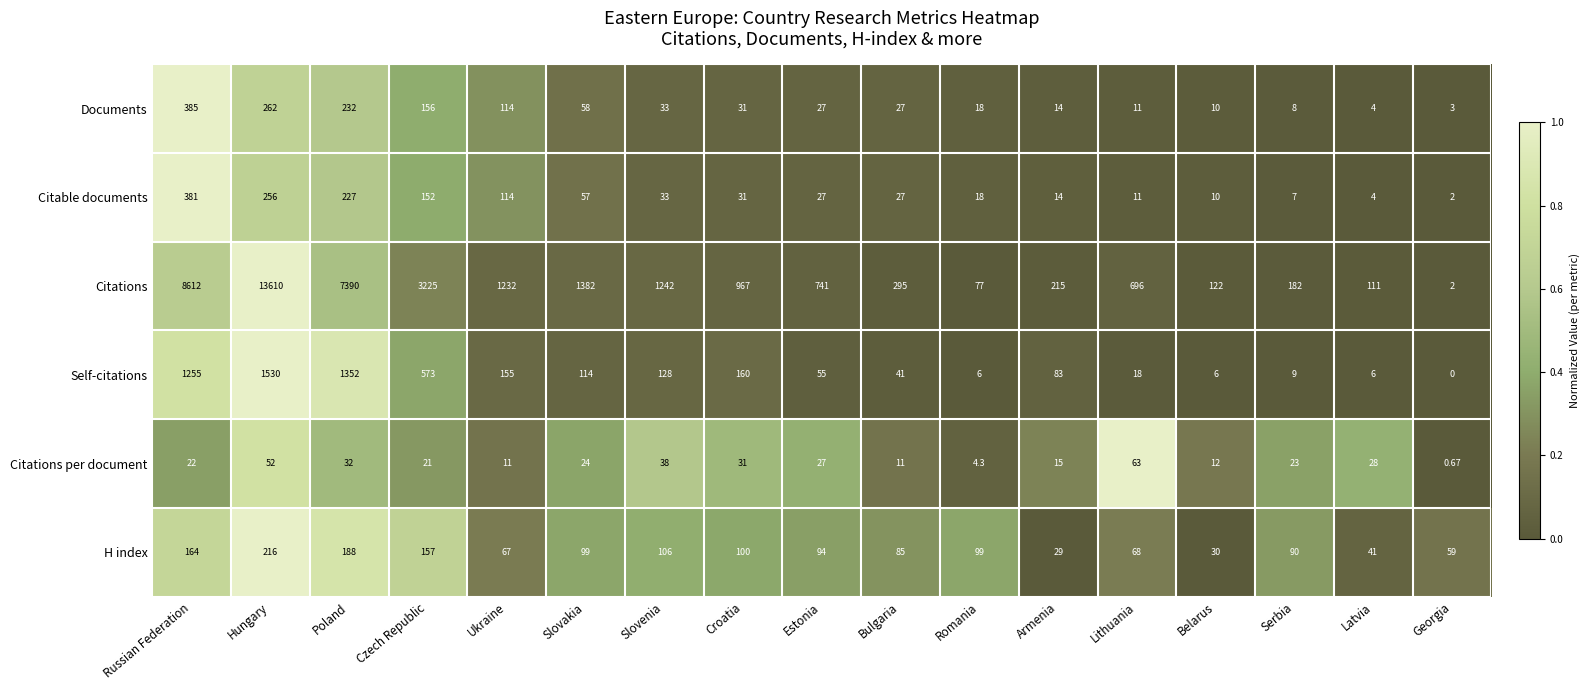

Which series has the largest total across all categories?

Citations